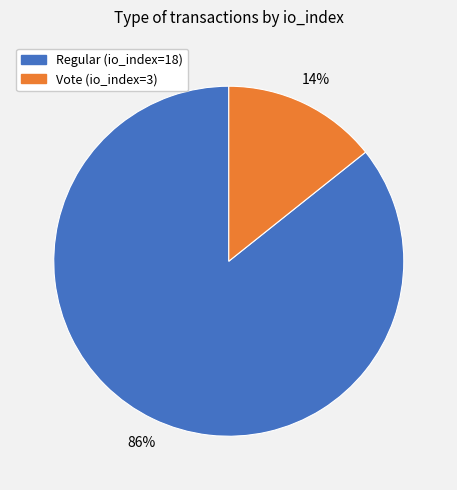

Rank the categories by value from highest to lowest.

Regular (io_index=18), Vote (io_index=3)